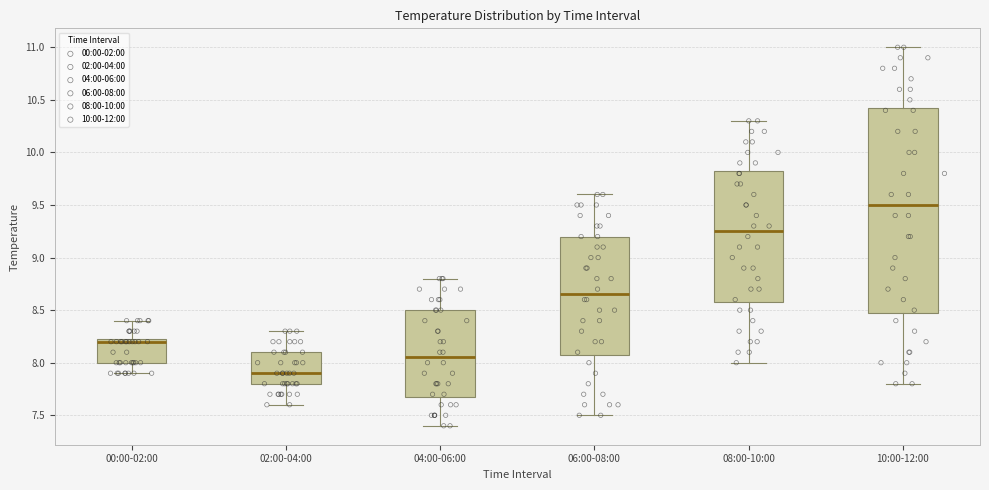

Where does the upper whisker of the box for 00:00-02:00 end on the y-axis? The values are not printed on the chart, so give them approximately, as read against the axis.

8.40